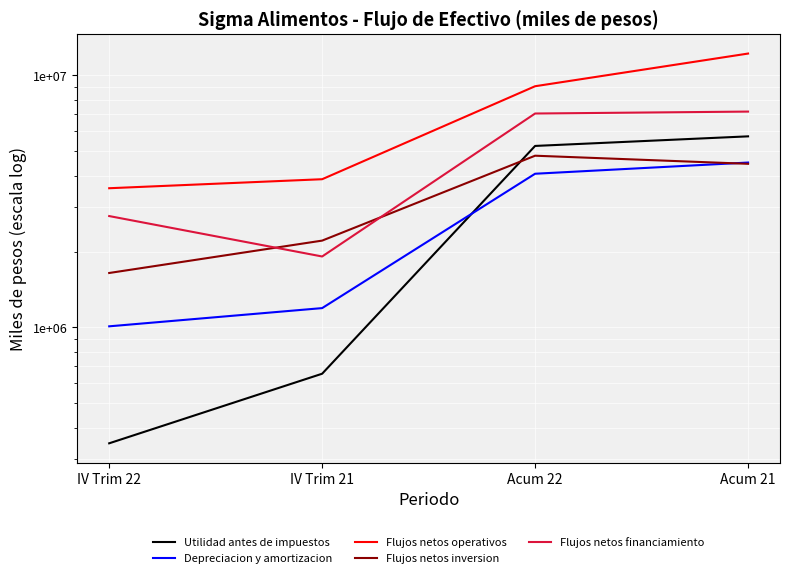

List the series in order of their peak value, lowest first.

Depreciacion y amortizacion, Flujos netos inversion, Utilidad antes de impuestos, Flujos netos financiamiento, Flujos netos operativos